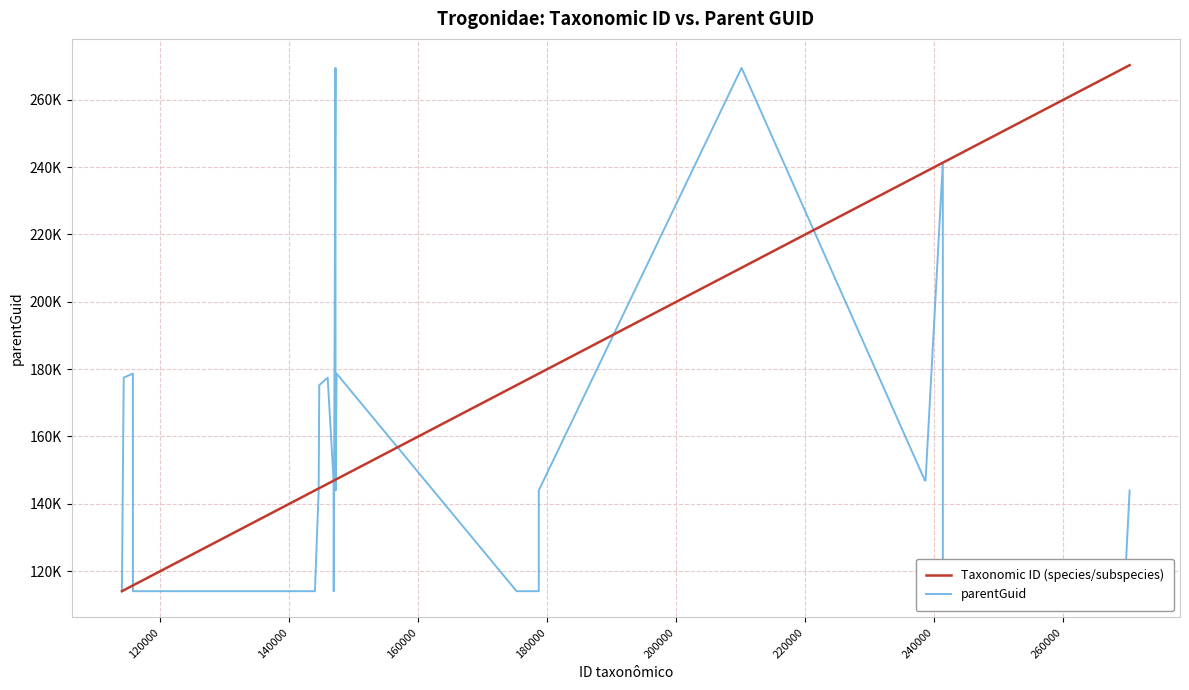

Is the value of parentGuid at 19 greater than the value of Taxonomic ID (species/subspecies) at 27?

No